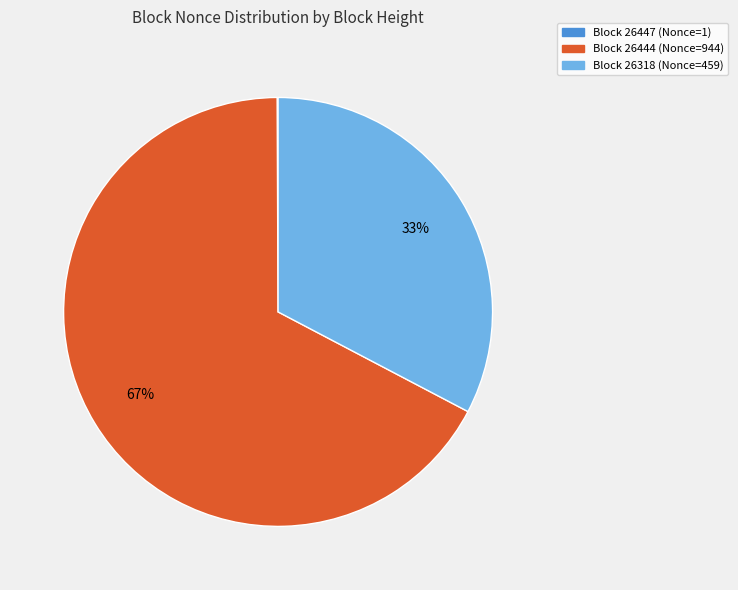

To the nearest percent, what is the difference between the largest and smallest slice percentages?

67%